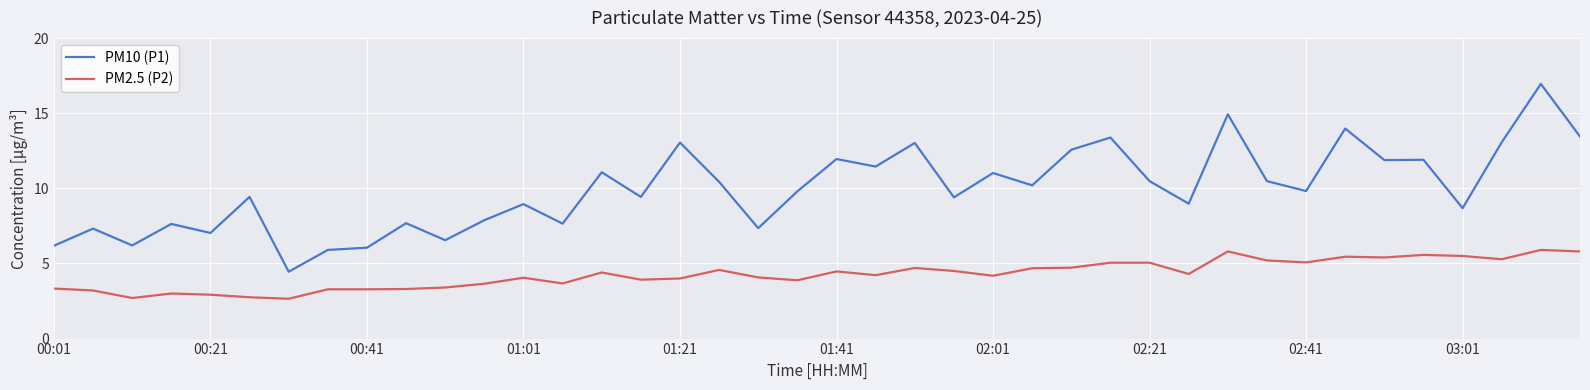

Which series has the widest spread of values?

PM10 (P1)